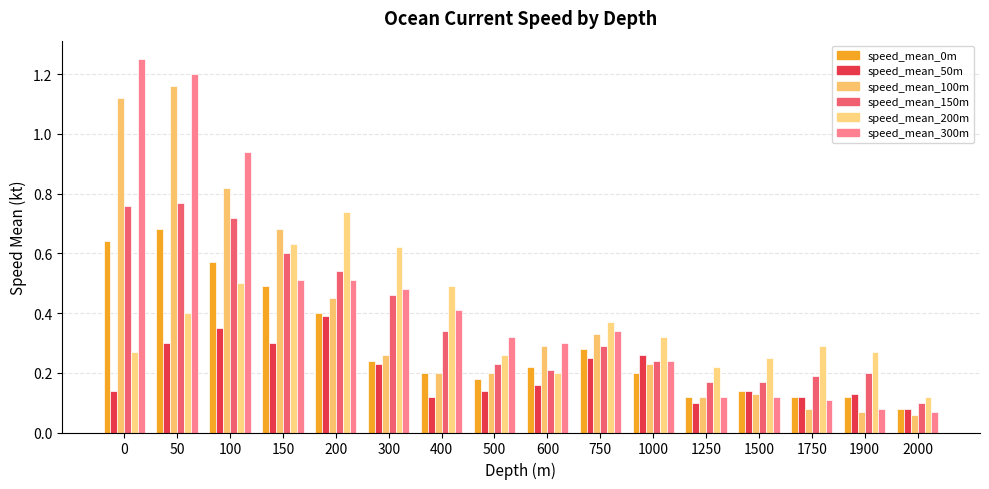

What is the minimum value for speed_mean_200m?

0.1